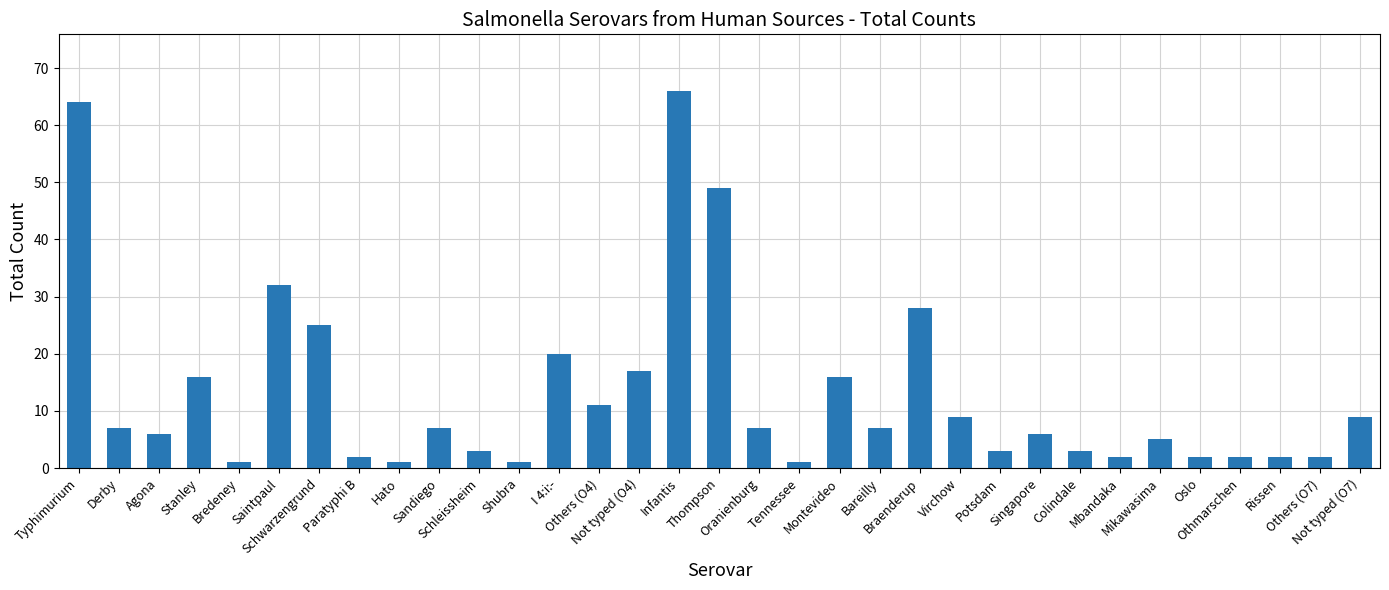

What is the change in value from Others (O4) to Colindale?

-8